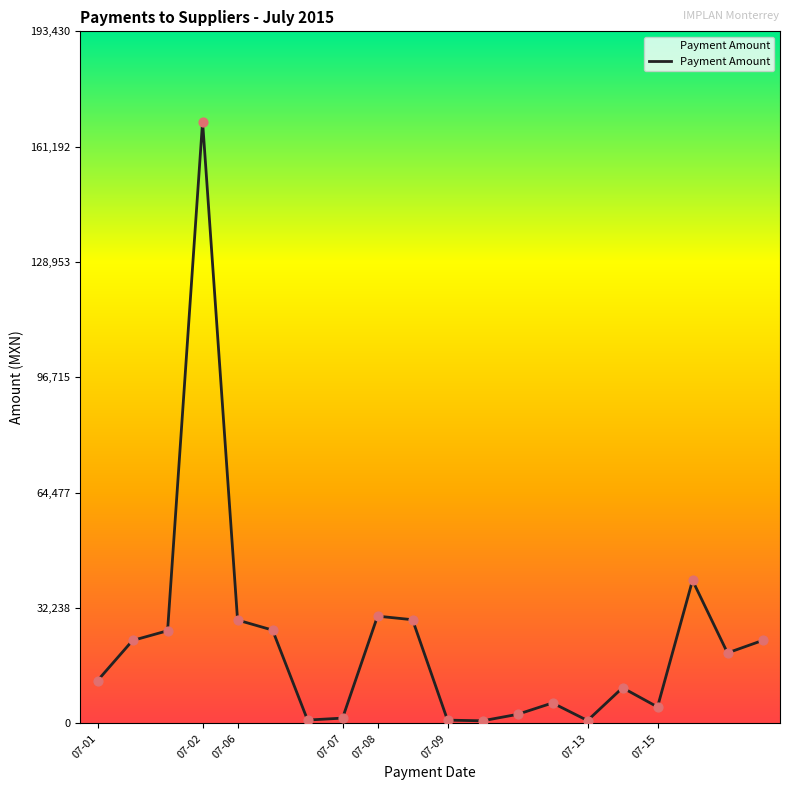

What is the maximum value shown in the chart?

168200.0